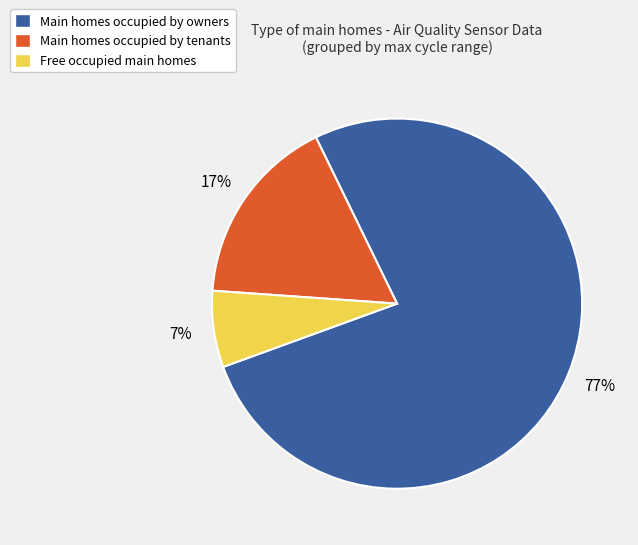

How many slices are in this pie chart?

3